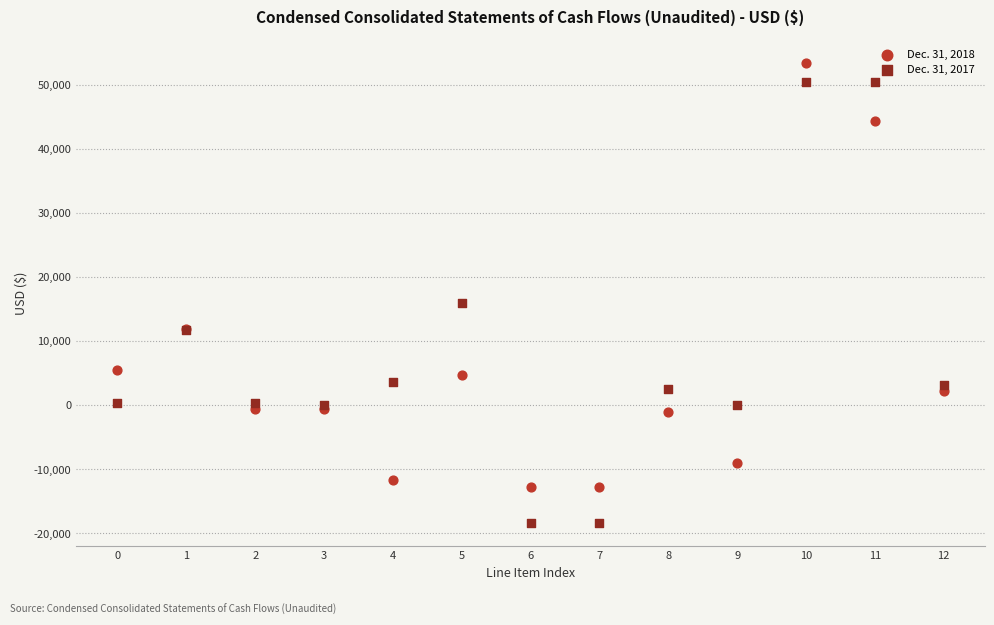

Which series reaches the minimum Y coordinate?

Dec. 31, 2017